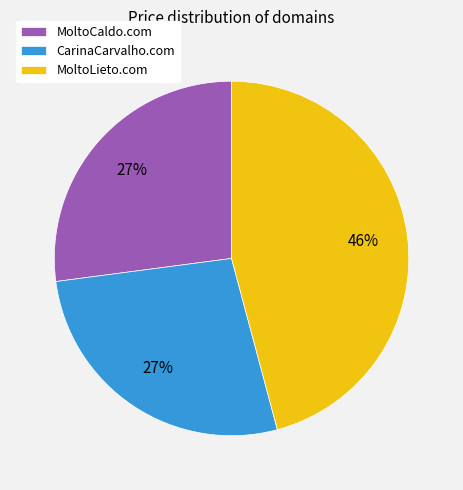

To the nearest percent, what is the combined percentage of CarinaCarvalho.com and MoltoLieto.com?

73%